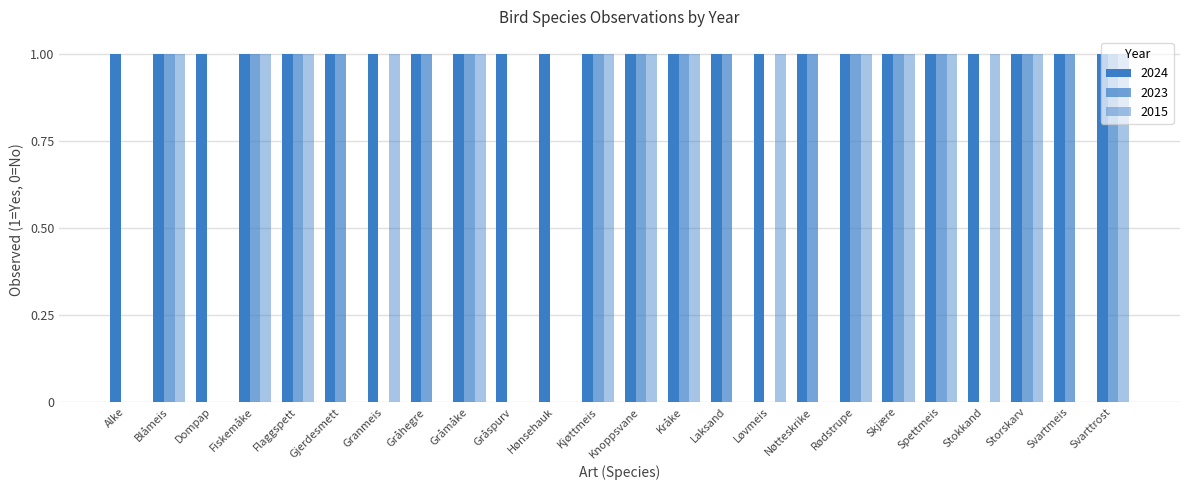

What is the sum of the 2023 values at Granmeis and Storskarv?

1